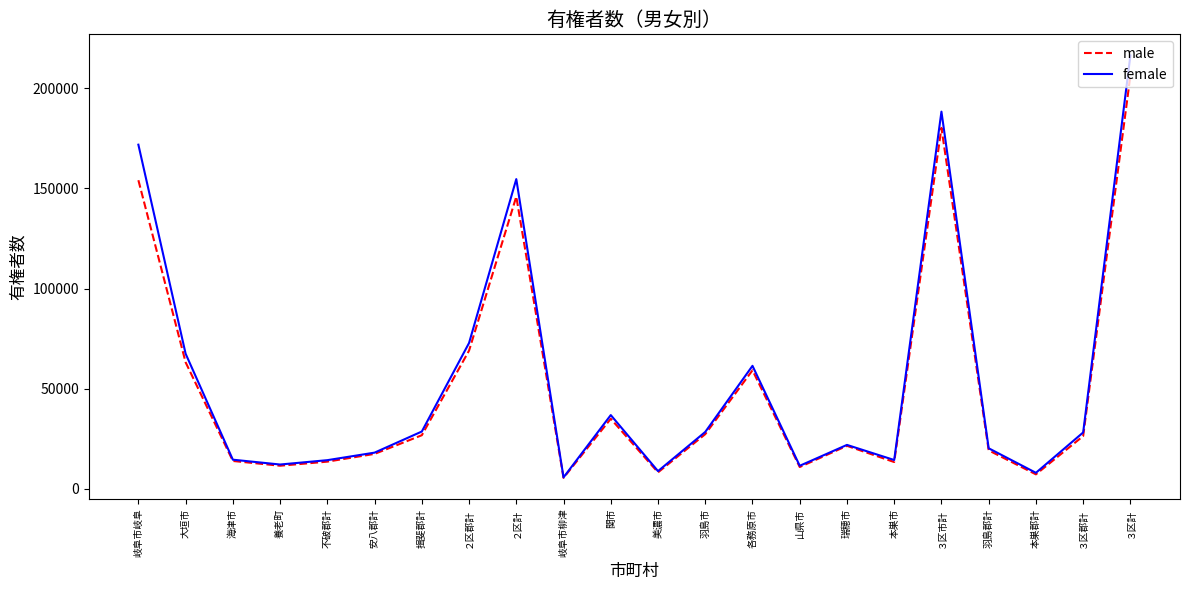

True or false: female has a value of 61371 at 各務原市.

True